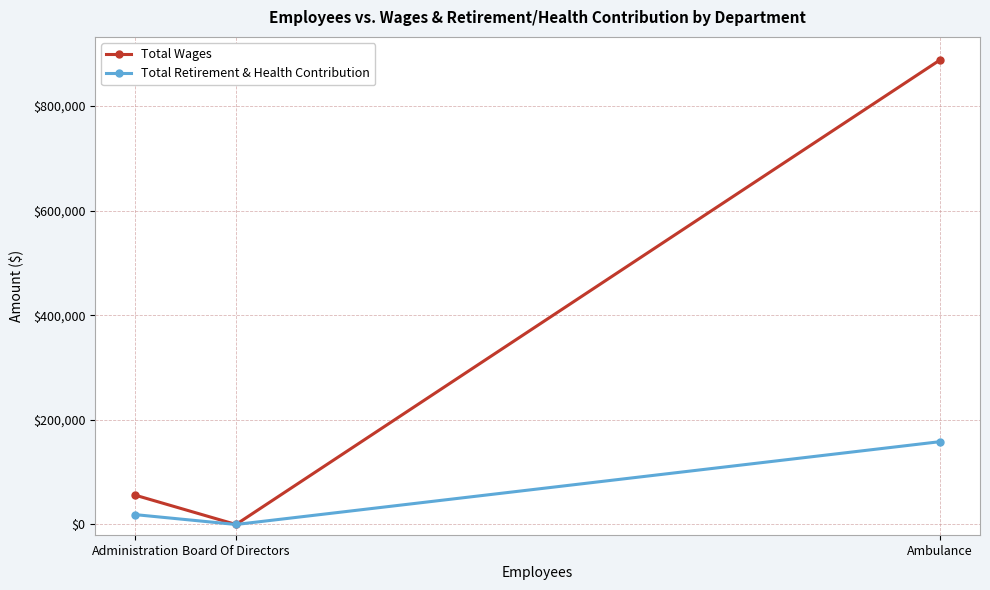

Where is Total Wages nearest to the value 443853?

Administration